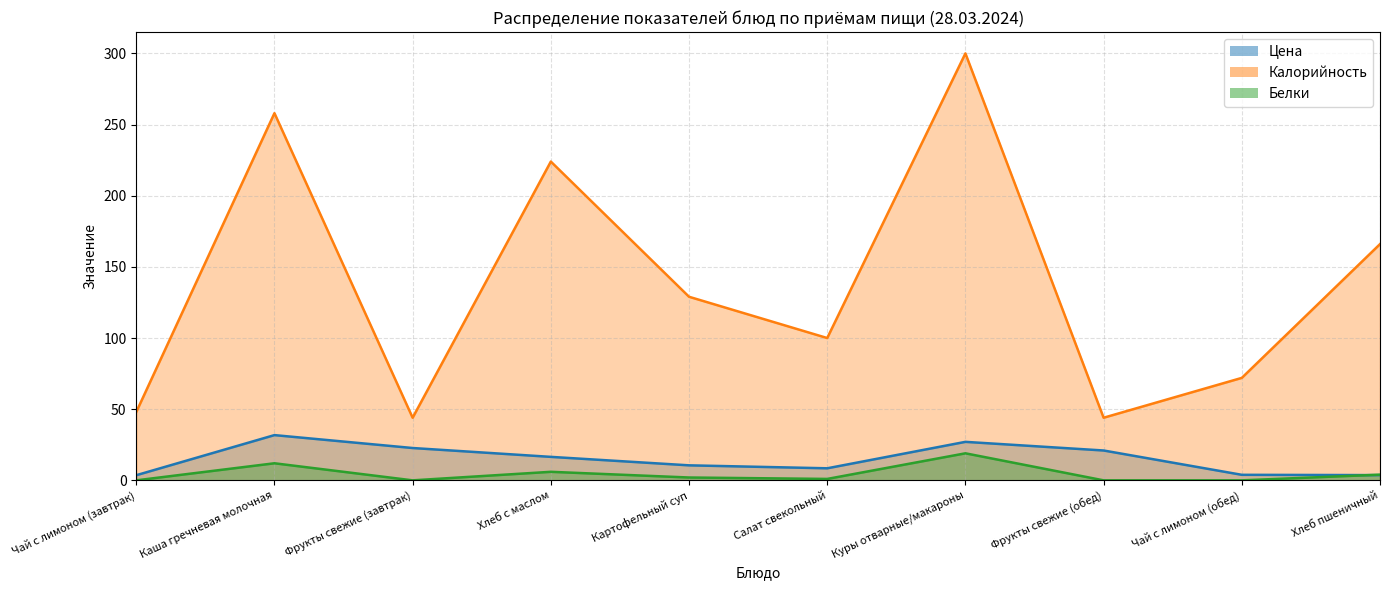

What is the label of the 7th point from the left?

Куры отварные/макароны